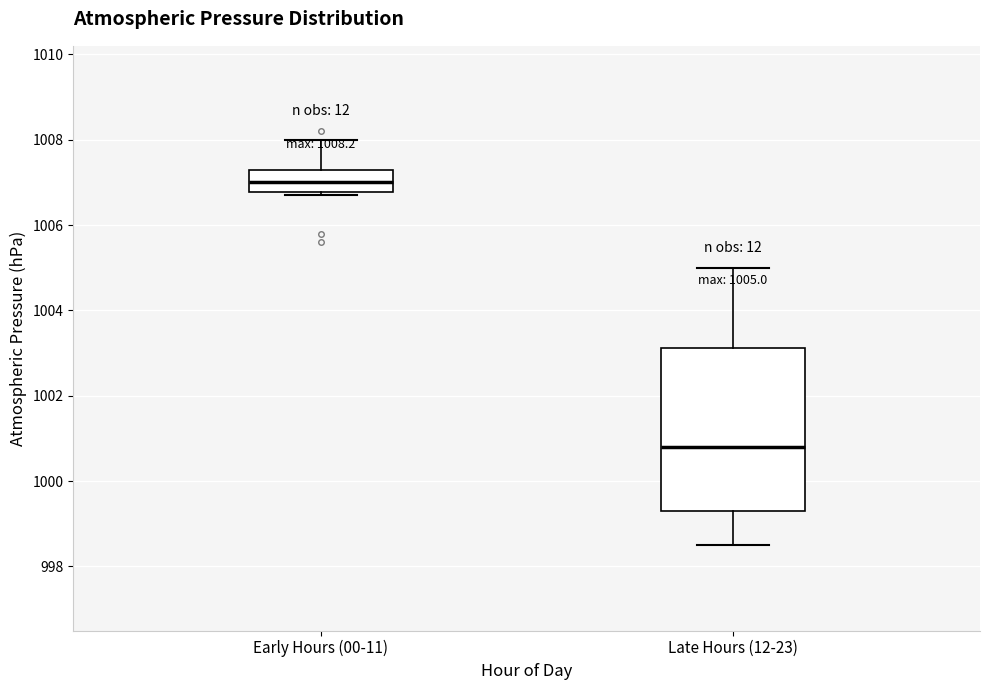

Which box's median line is the highest?

Early Hours (00-11)